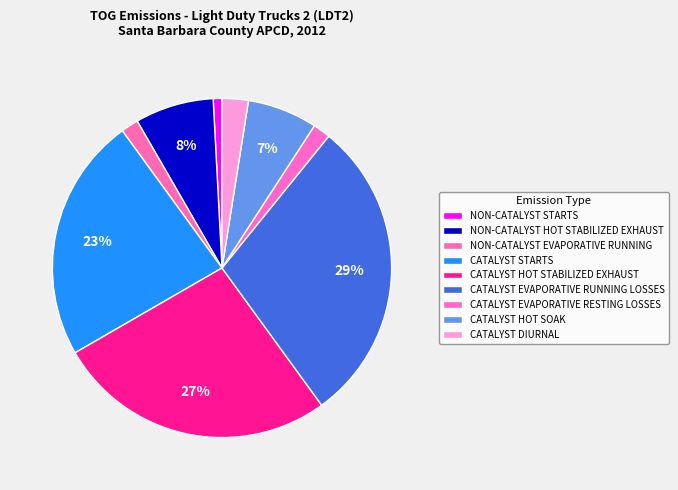

To the nearest percent, what is the combined percentage of CATALYST HOT STABILIZED EXHAUST and CATALYST DIURNAL?

29%